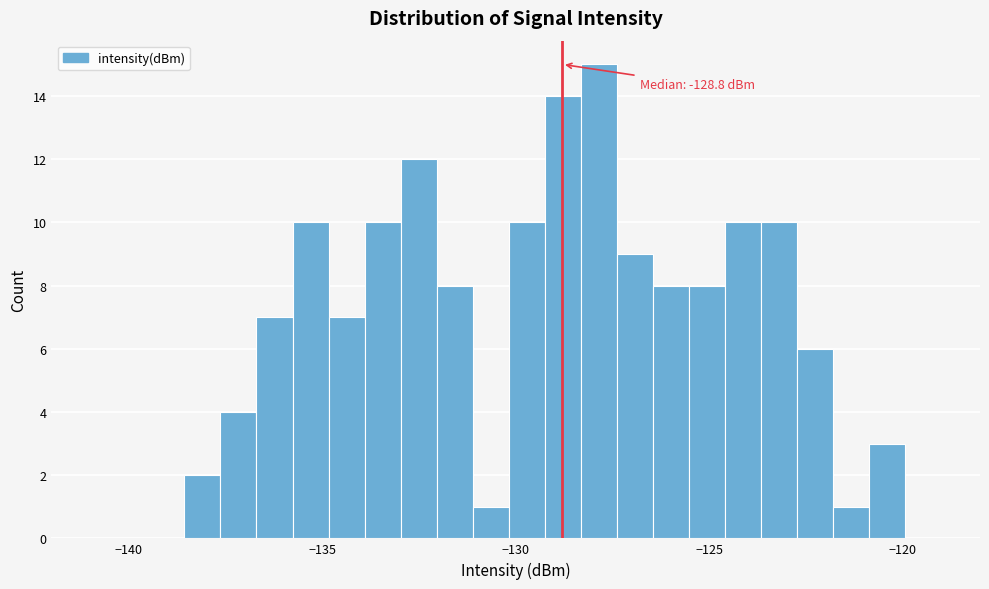

Around what value on the x-axis is the tallest bar? Give the approximate position of its centre, as read against the axis.

-128.0